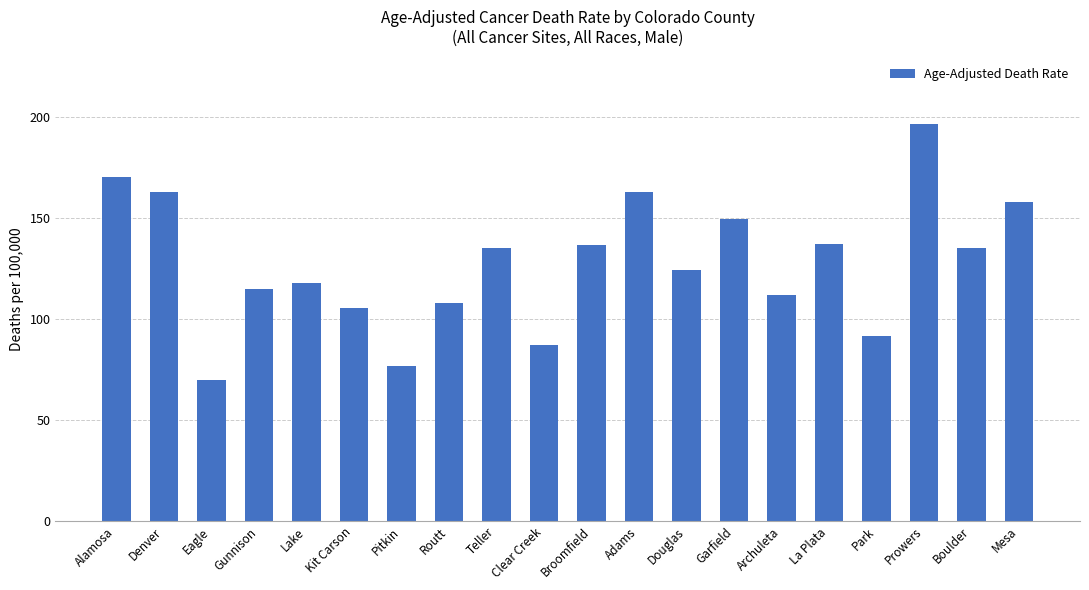

Approximately how many times larger is the value at Adams compared to Boulder?

1.2